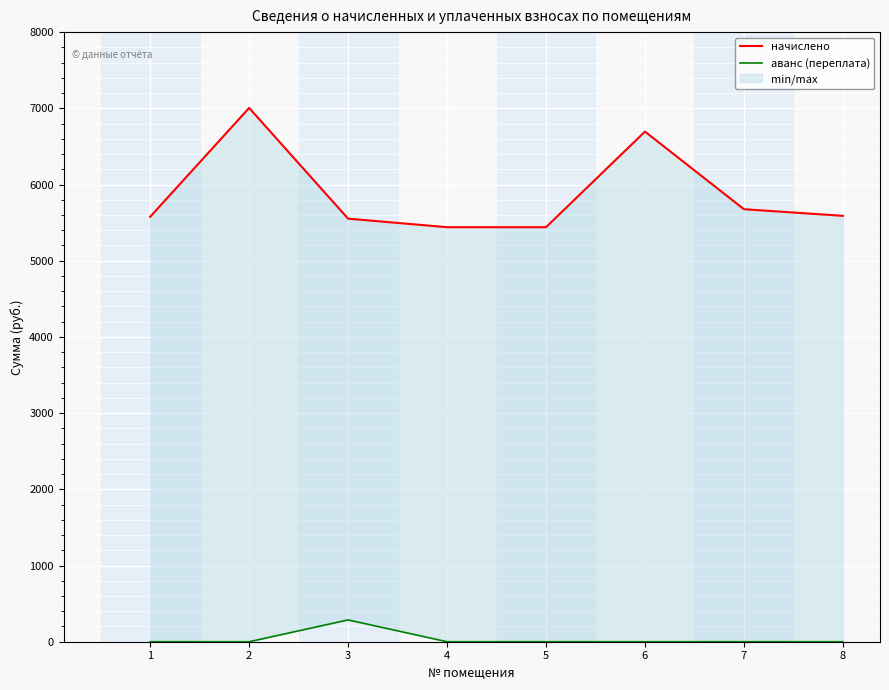

Is the value of аванс (переплата) at 8 greater than the value of начислено at 5?

No